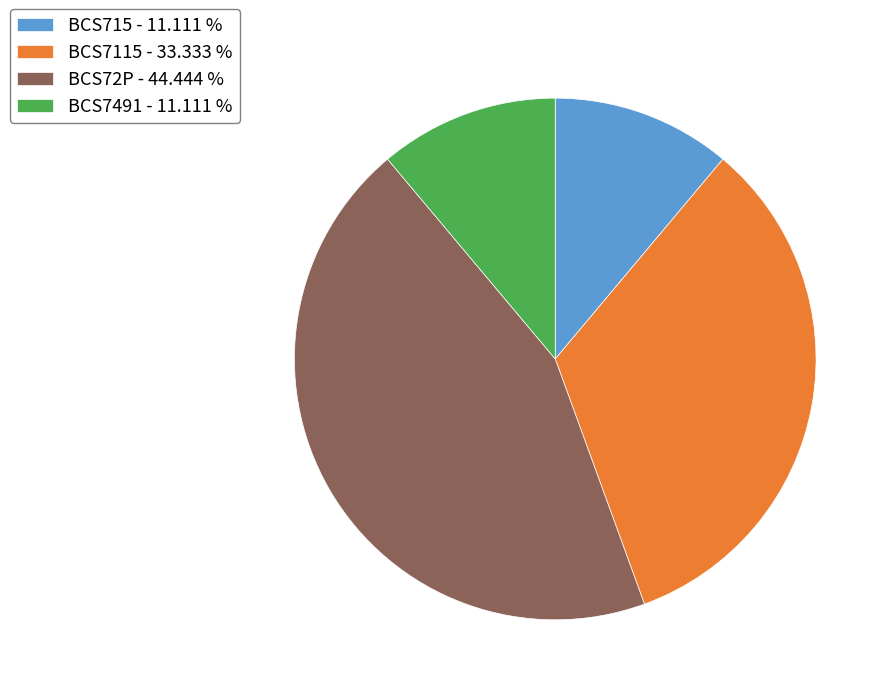

Between BCS72P - 44.444 % and BCS7115 - 33.333 %, which is larger?

BCS72P - 44.444 %